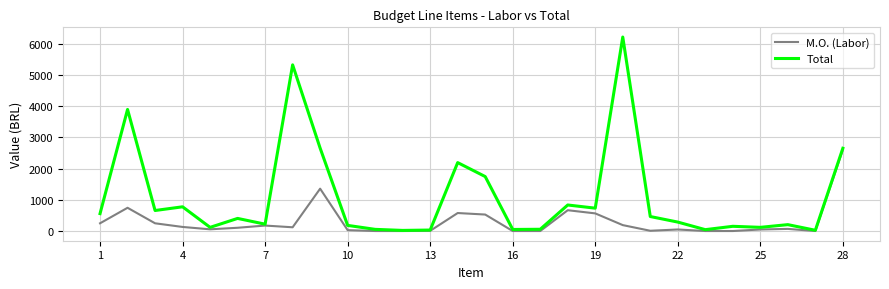

Which series has the largest total across all categories?

Total